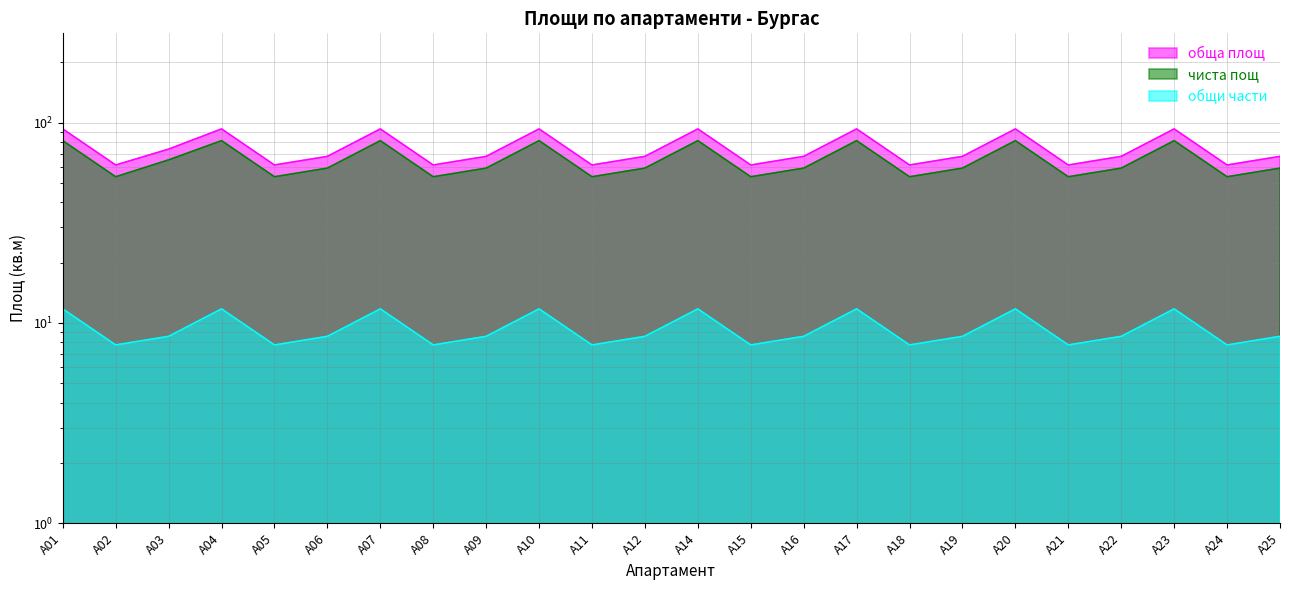

Reading left to right, what are all the values shown in this chart?

обща площ: A01=93.1	A02=61.5	A03=73.8	A04=93.1	A05=61.5	A06=67.9	A07=93.1	A08=61.5	A09=67.9	A10=93.1	A11=61.5	A12=67.9	A14=93.1	A15=61.5	A16=67.9	A17=93.1	A18=61.5	A19=67.9	A20=93.1	A21=61.5	A22=67.9	A23=93.1	A24=61.5	A25=67.9
чиста пощ: A01=81.3	A02=53.7	A03=65.2	A04=81.3	A05=53.7	A06=59.3	A07=81.3	A08=53.7	A09=59.3	A10=81.3	A11=53.7	A12=59.3	A14=81.3	A15=53.7	A16=59.3	A17=81.3	A18=53.7	A19=59.3	A20=81.3	A21=53.7	A22=59.3	A23=81.3	A24=53.7	A25=59.3
общи части: A01=11.8	A02=7.8	A03=8.6	A04=11.8	A05=7.8	A06=8.6	A07=11.8	A08=7.8	A09=8.6	A10=11.8	A11=7.8	A12=8.6	A14=11.8	A15=7.8	A16=8.6	A17=11.8	A18=7.8	A19=8.6	A20=11.8	A21=7.8	A22=8.6	A23=11.8	A24=7.8	A25=8.6